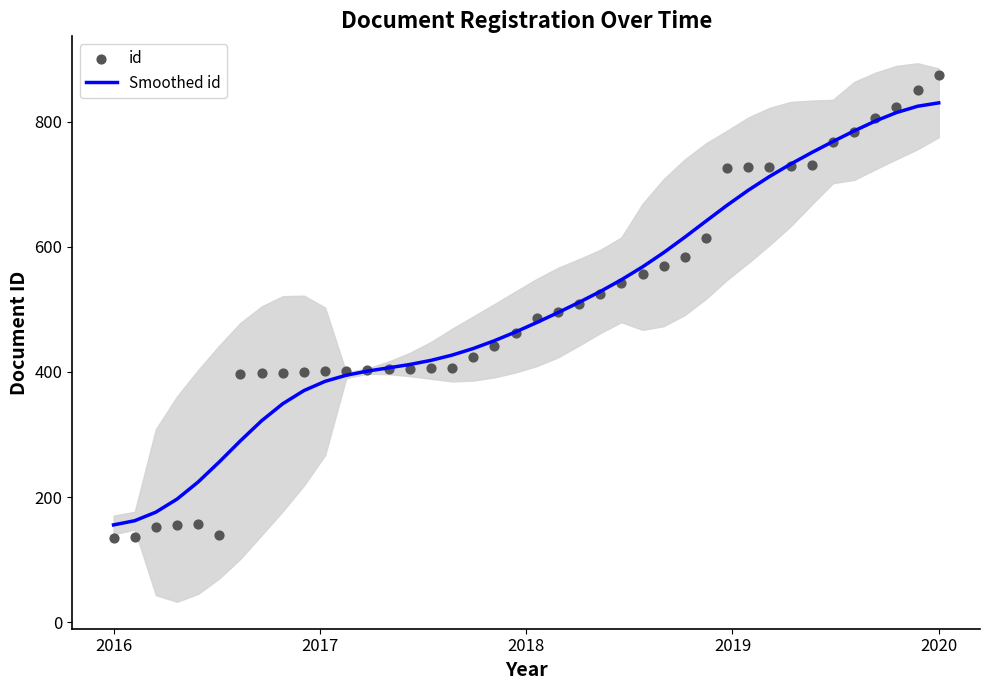

What is the lowest value of the Smoothed id series?

155.7